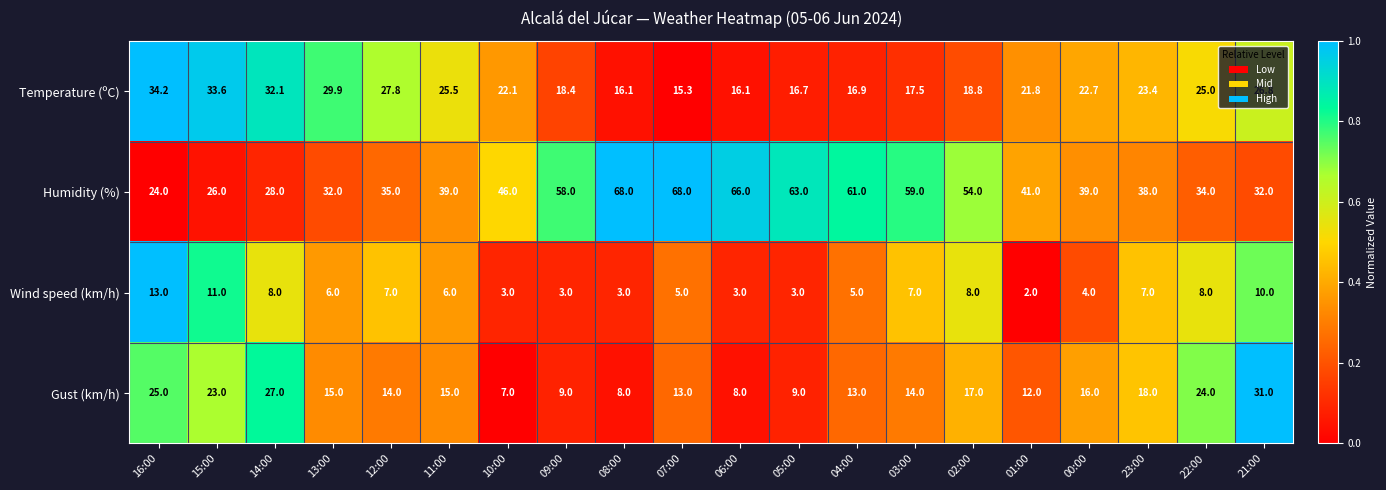

Rank the series at 03:00 from lowest to highest value.

Wind speed (km/h), Gust (km/h), Temperature (ºC), Humidity (%)